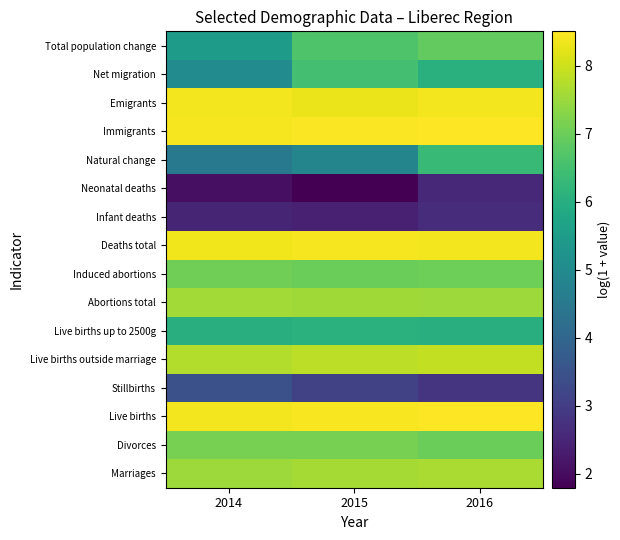

Reading left to right, transcribe all the data shown in this chart.

Marriages: 2014=7.5	2015=7.6	2016=7.7
Divorces: 2014=7.1	2015=7.1	2016=7.0
Live births: 2014=8.4	2015=8.5	2016=8.5
Stillbirths: 2014=3.5	2015=3.1	2016=2.8
Live births outside marriage: 2014=7.7	2015=7.8	2016=7.9
Live births up to 2500g: 2014=6.0	2015=6.1	2016=6.0
Abortions total: 2014=7.6	2015=7.5	2016=7.5
Induced abortions: 2014=7.1	2015=7.0	2016=7.0
Deaths total: 2014=8.4	2015=8.4	2016=8.4
Infant deaths: 2014=2.5	2015=2.4	2016=2.6
Neonatal deaths: 2014=2.1	2015=1.8	2016=2.6
Natural change: 2014=4.5	2015=4.8	2016=6.4
Immigrants: 2014=8.4	2015=8.5	2016=8.5
Emigrants: 2014=8.4	2015=8.3	2016=8.4
Net migration: 2014=5.0	2015=6.5	2016=6.0
Total population change: 2014=5.5	2015=6.7	2016=6.9